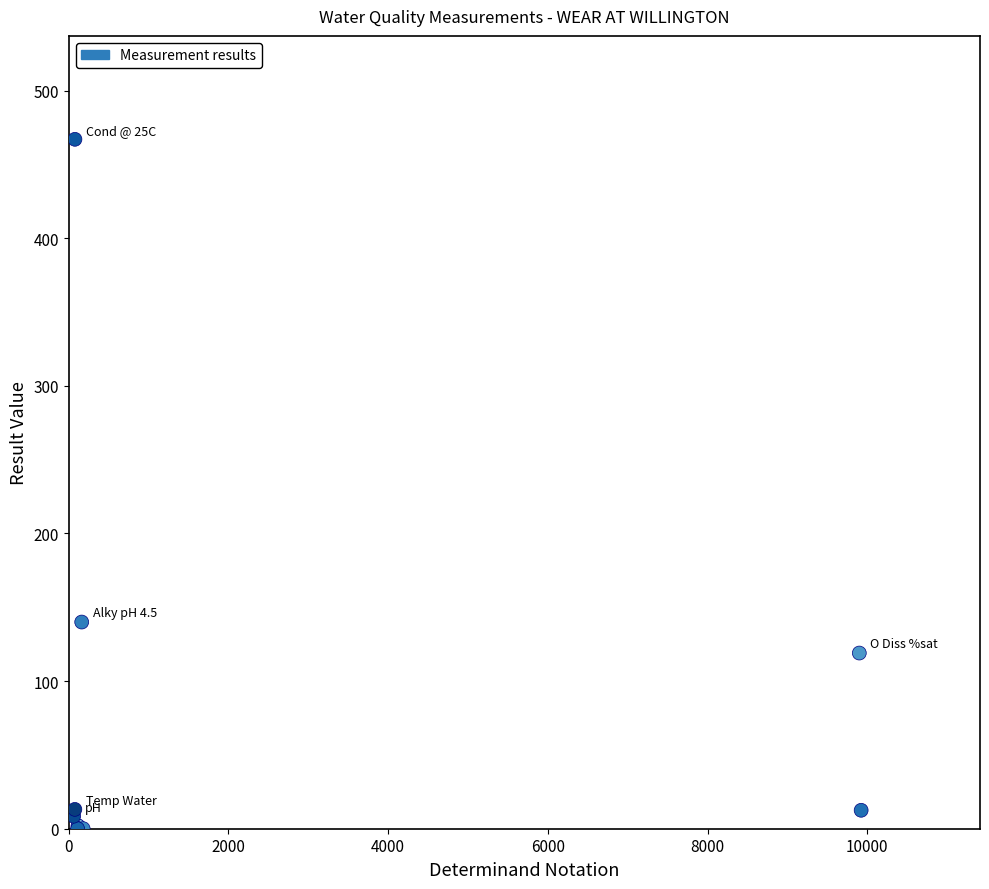

What Y value in the scatter plot is closest to 233?

140.0